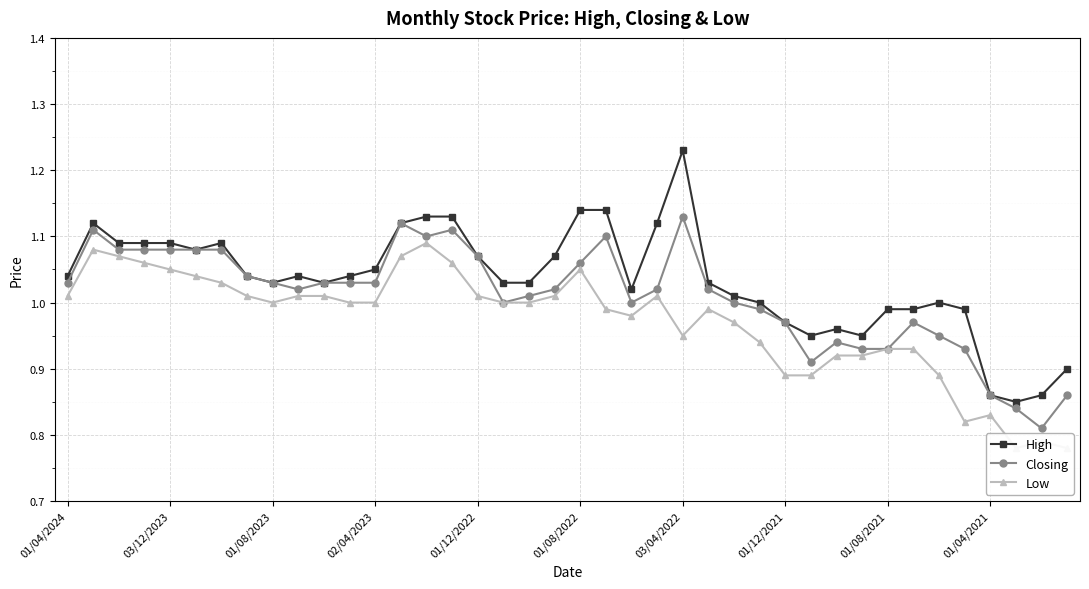

Between 11 and 10, which is larger?

11